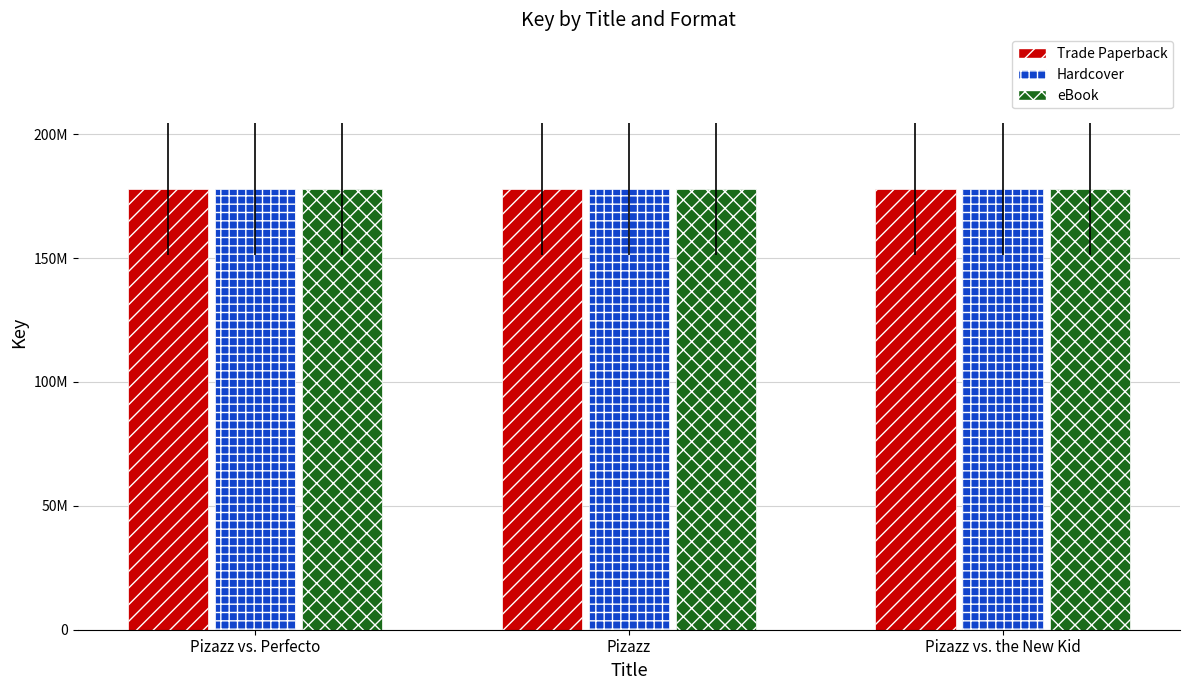

At which label does Hardcover first exceed 177987876?

Pizazz vs. Perfecto